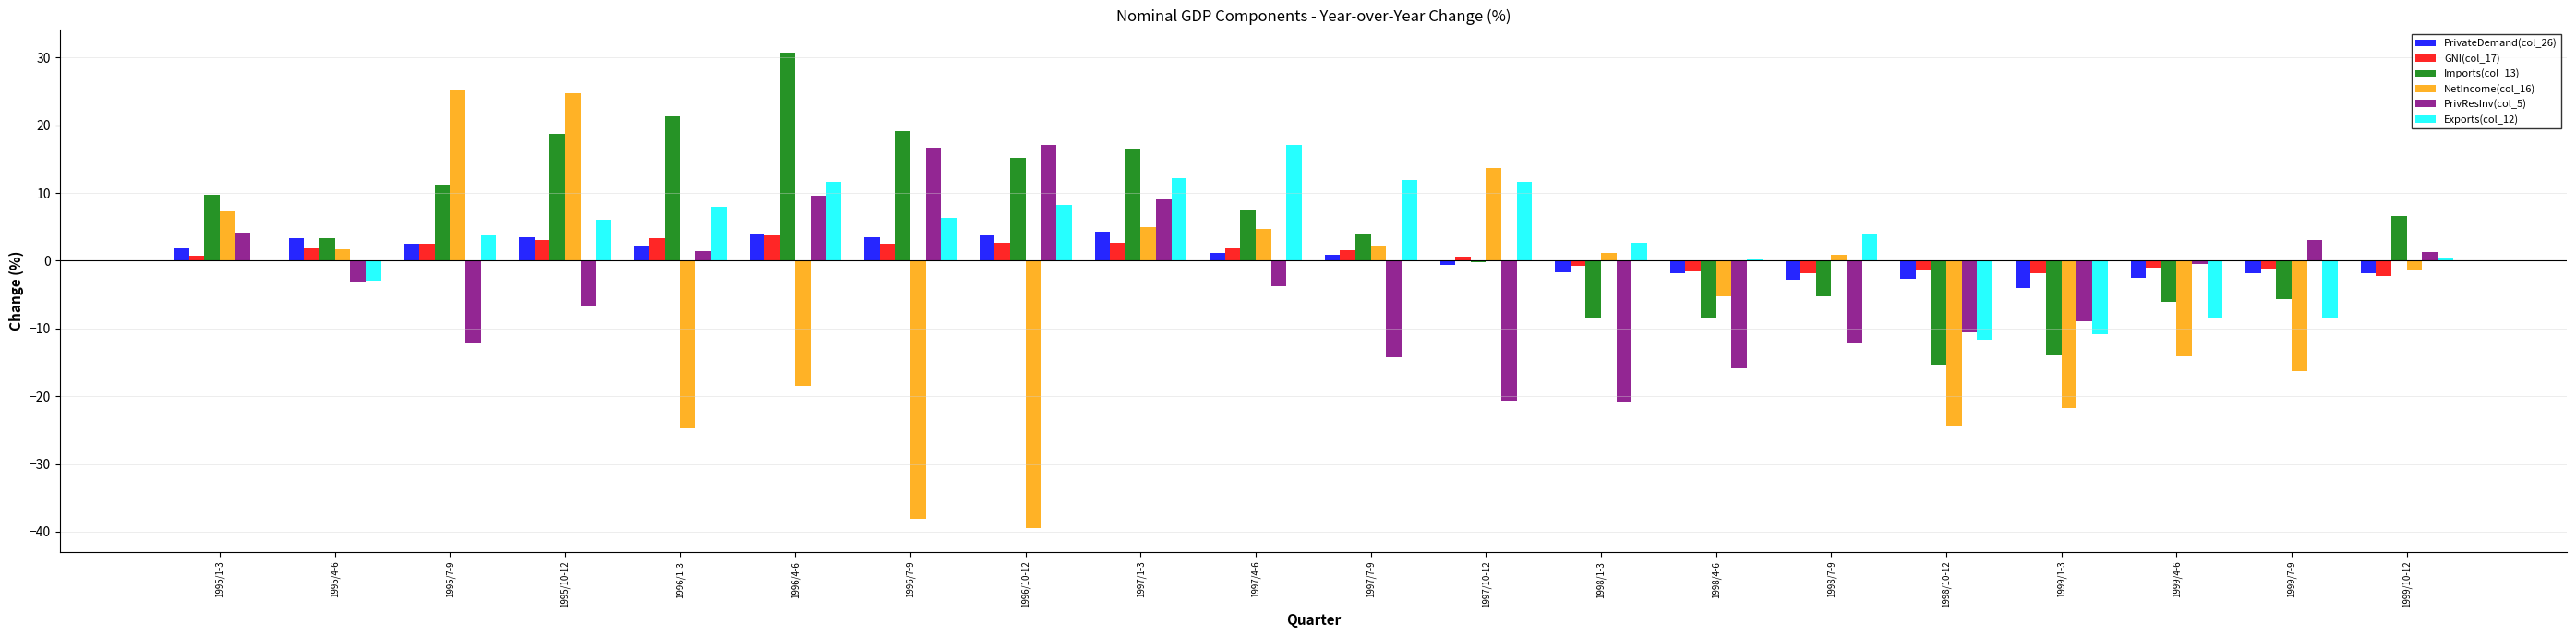

At which category does the chart reach its peak across all series?

1996/4-6